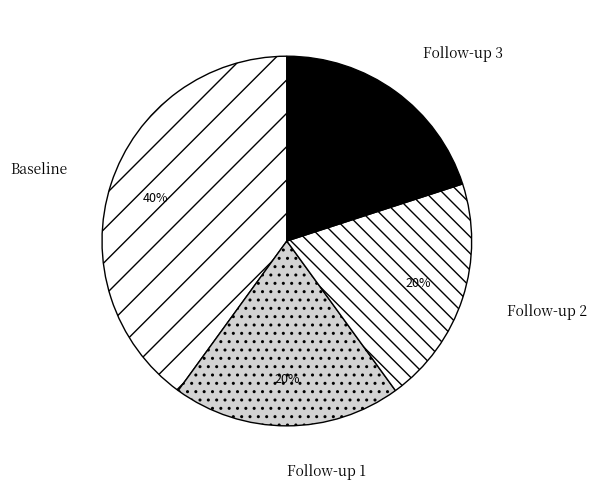

What percentage is the Follow-up 1 slice, to the nearest percent?

20%